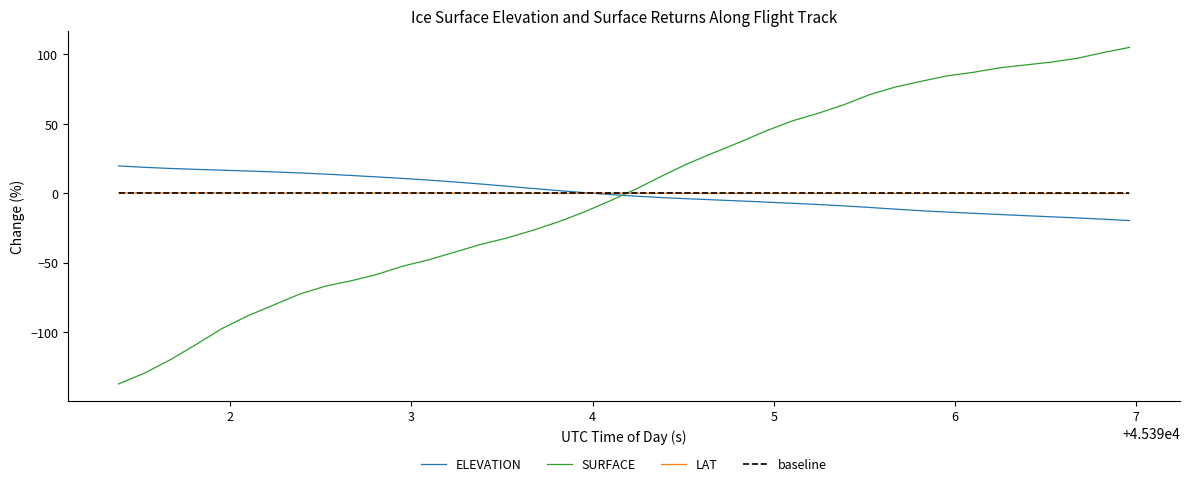

What is the maximum value shown in the chart?

105.1